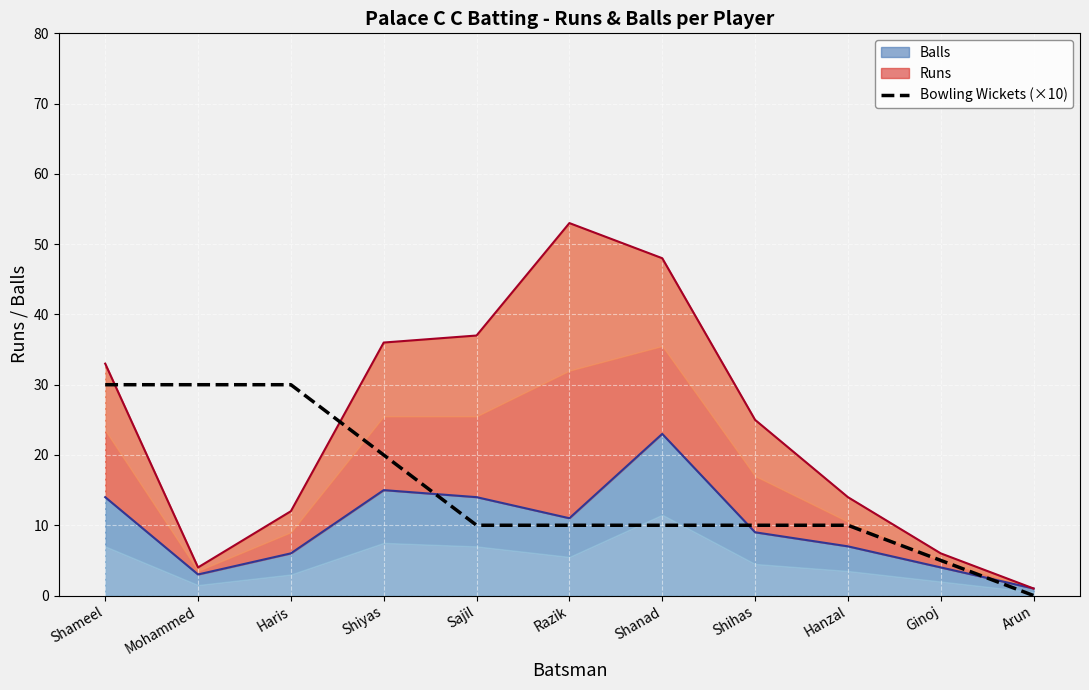

Where does the data first go above 10?

Shameel